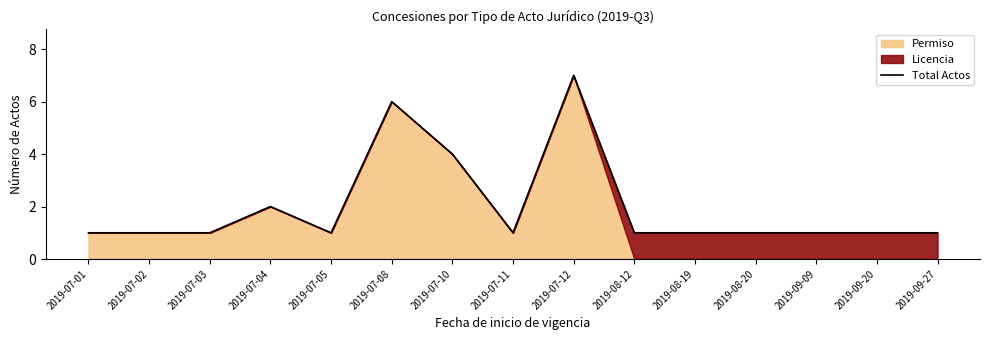

Between 2019-09-27 and 2019-08-12, which is larger?

2019-09-27